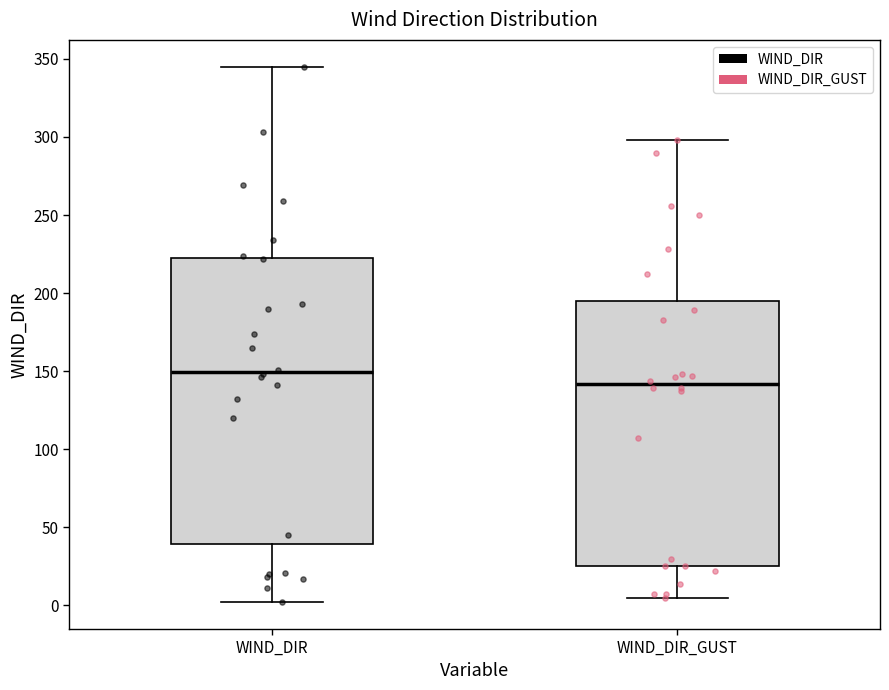

Which box has the lowest median line?

WIND_DIR_GUST